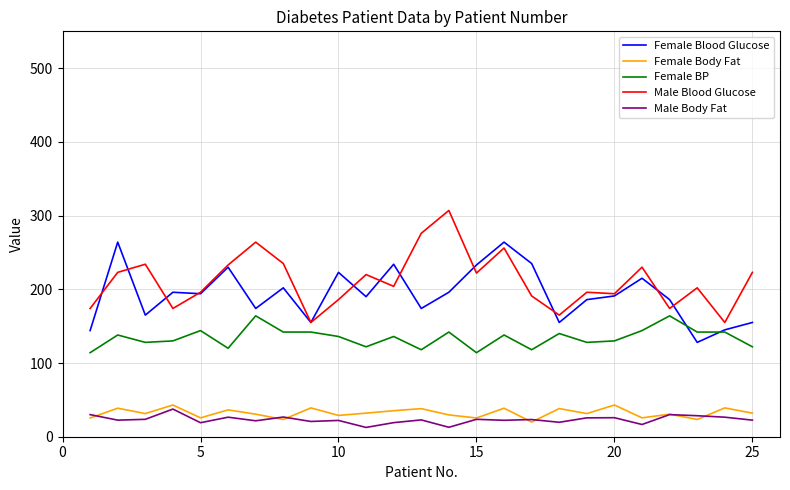

What is the difference between the second highest and minimum values in the Female Body Fat series?

23.1